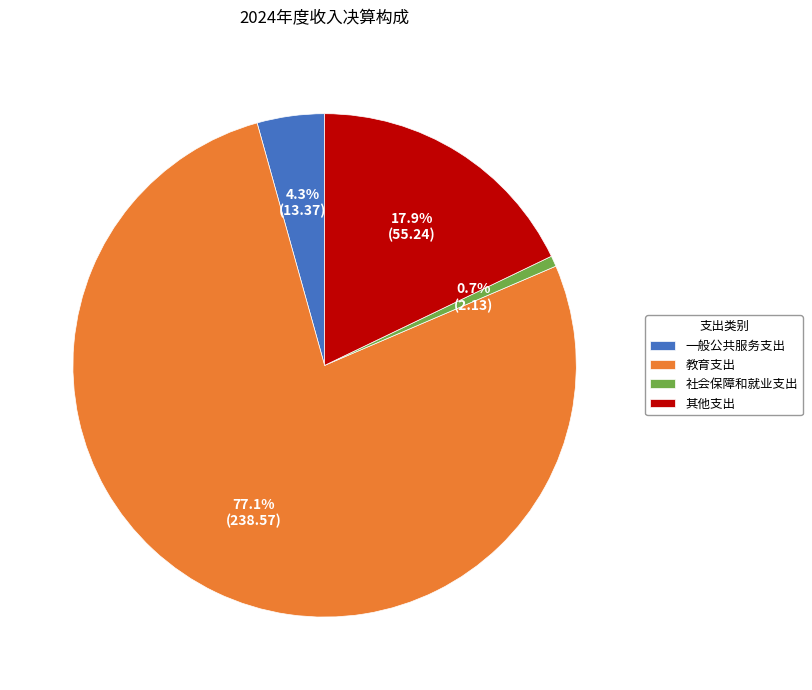

Rank the categories by value from highest to lowest.

教育支出, 其他支出, 一般公共服务支出, 社会保障和就业支出